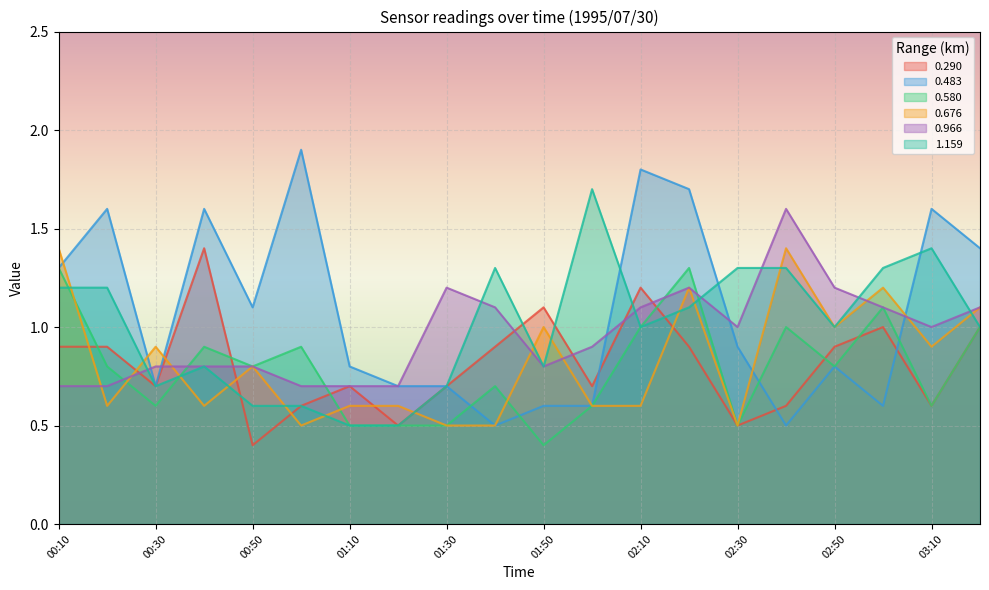

What is the sum of the 1.159 values at 02:10 and 01:20?

1.5